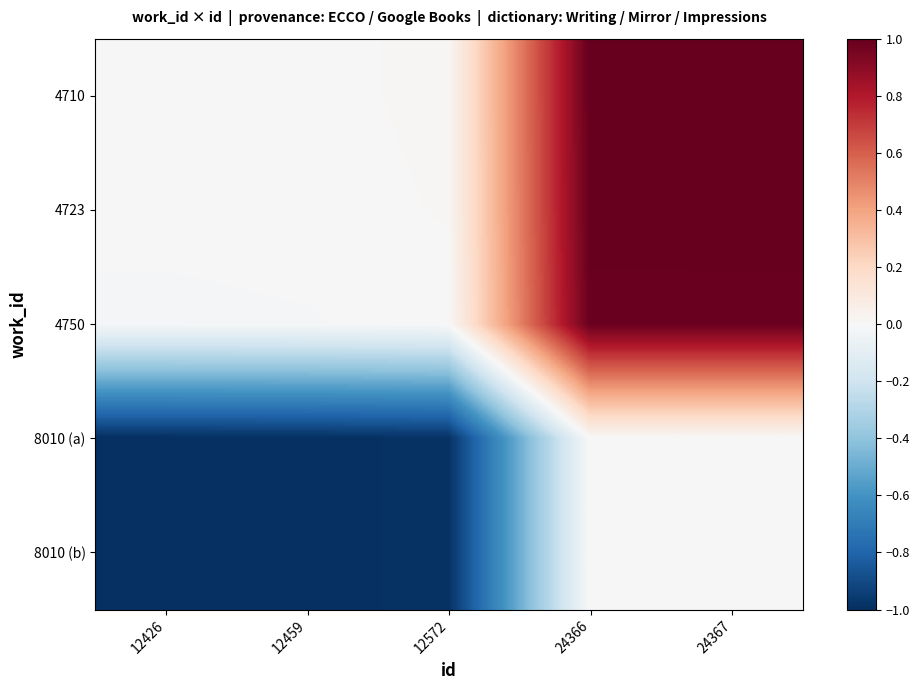

Which category has the highest value across all series?

24367